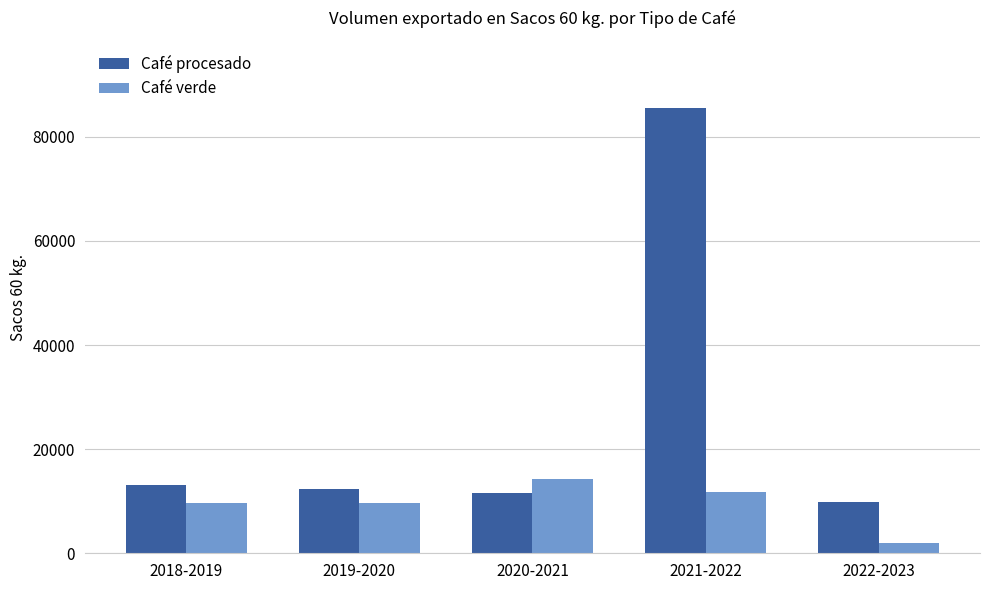

At which category is the sum across all series the highest?

2021-2022